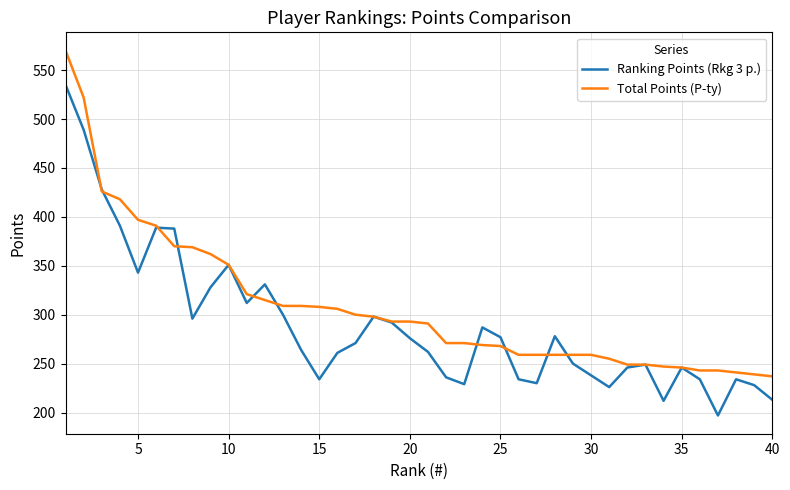

Which series has the largest total across all categories?

Total Points (P-ty)